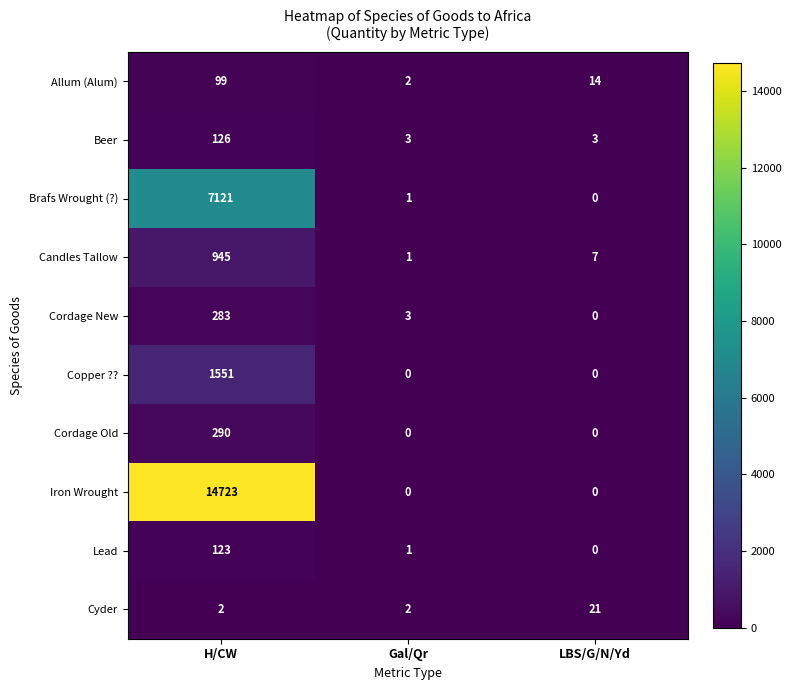

Reading left to right, extract all data points from this chart.

Allum (Alum): H/CW=99	Gal/Qr=2	LBS/G/N/Yd=14
Beer: H/CW=126	Gal/Qr=3	LBS/G/N/Yd=3
Brafs Wrought (?): H/CW=7121	Gal/Qr=1	LBS/G/N/Yd=0
Candles Tallow: H/CW=945	Gal/Qr=1	LBS/G/N/Yd=7
Cordage New: H/CW=283	Gal/Qr=3	LBS/G/N/Yd=0
Copper ??: H/CW=1551	Gal/Qr=0	LBS/G/N/Yd=0
Cordage Old: H/CW=290	Gal/Qr=0	LBS/G/N/Yd=0
Iron Wrought: H/CW=14723	Gal/Qr=0	LBS/G/N/Yd=0
Lead: H/CW=123	Gal/Qr=1	LBS/G/N/Yd=0
Cyder: H/CW=2	Gal/Qr=2	LBS/G/N/Yd=21